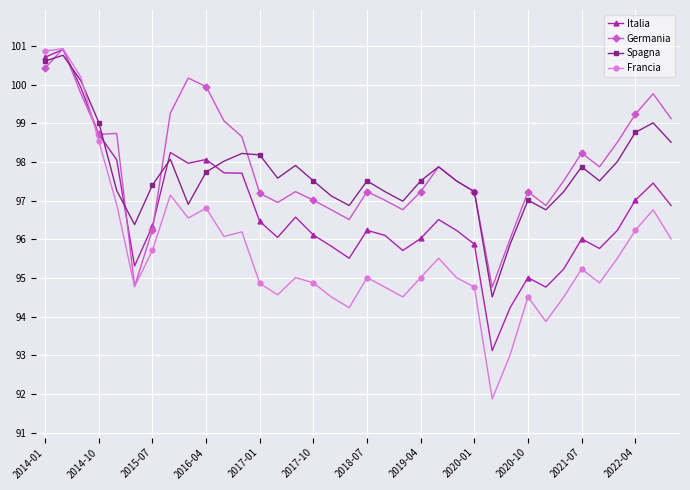

True or false: Italia has more than 0 interior local peaks.

True